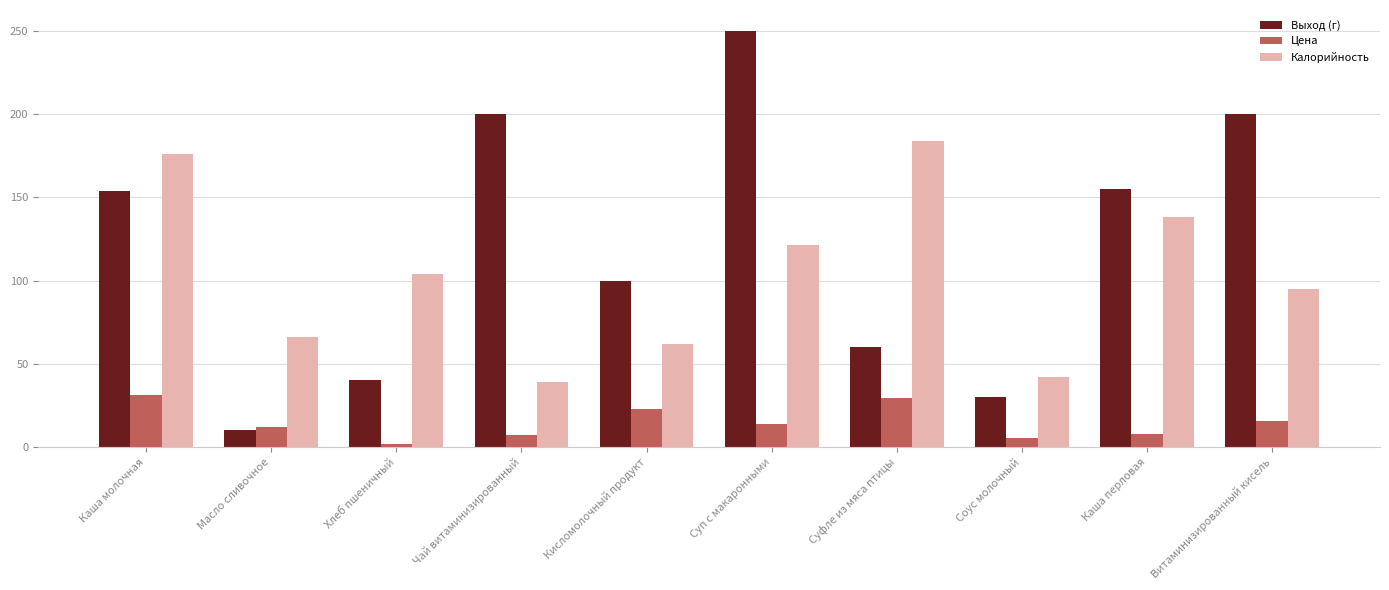

Which series has the largest total across all categories?

Выход (г)